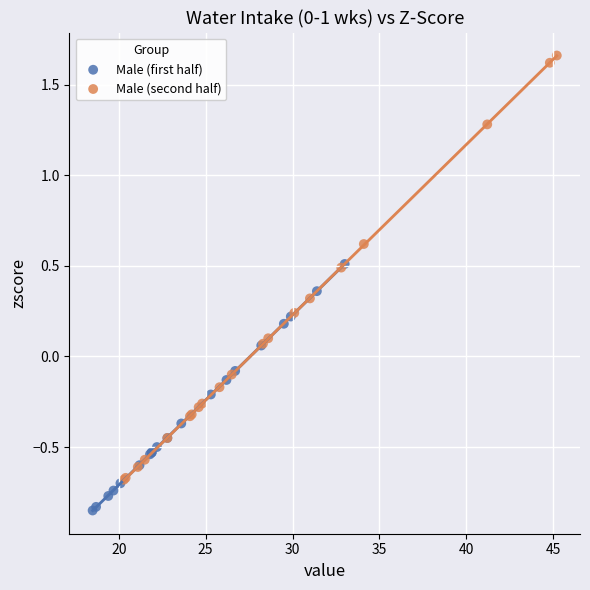

Which series reaches the maximum Y coordinate?

Male (second half)